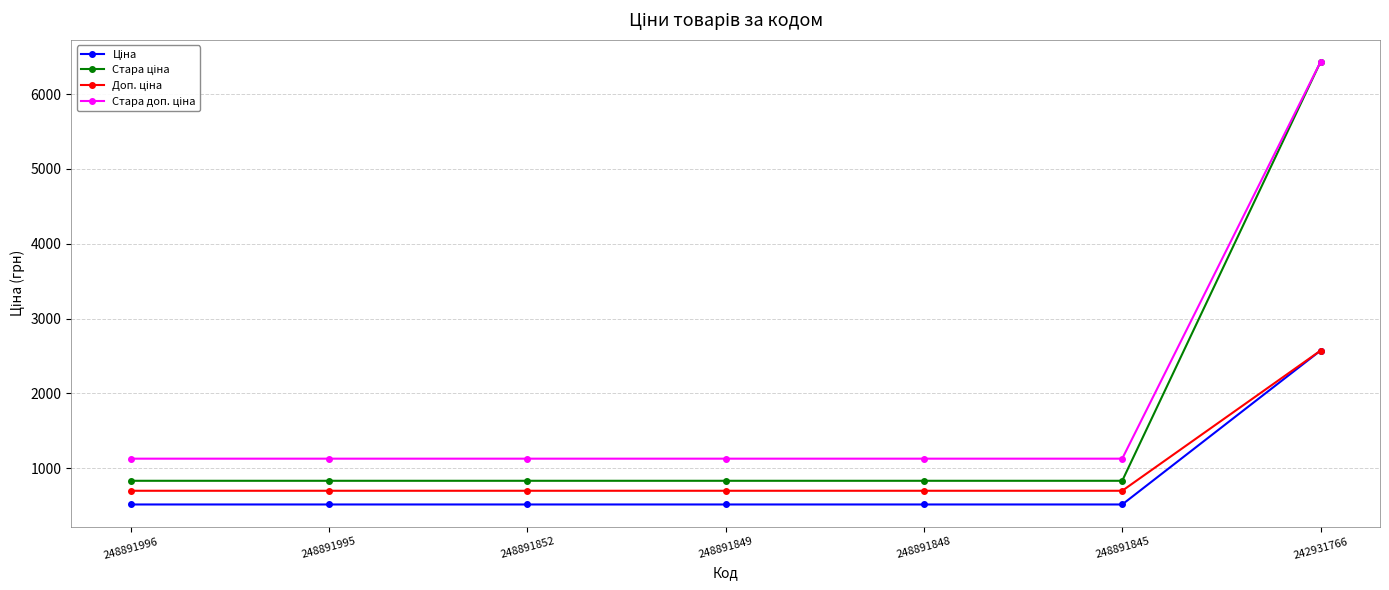

What is the total value across all series at 248891996?

3175.2